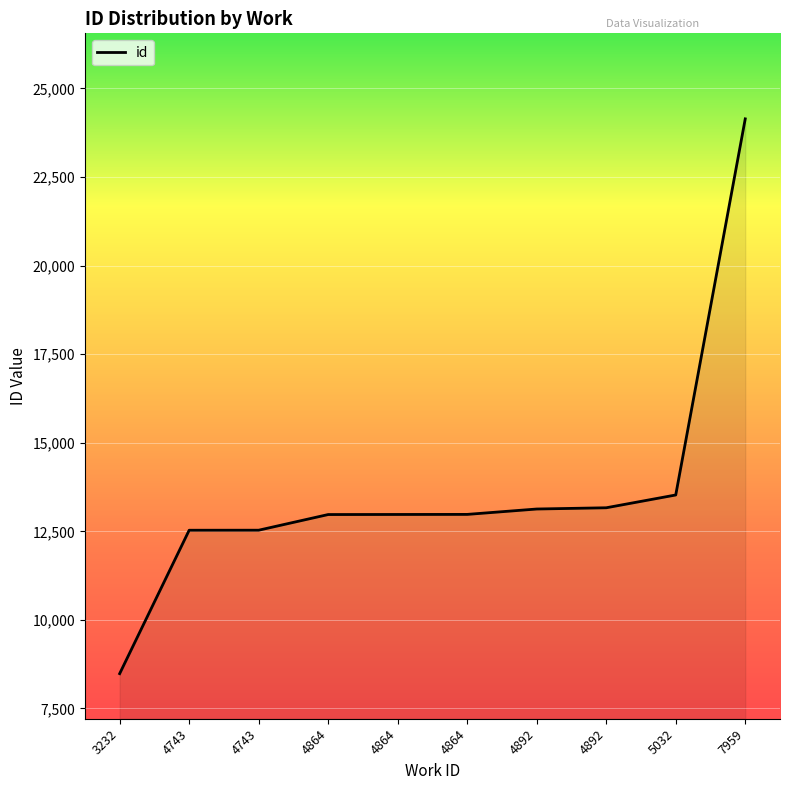

Rank the categories by value from lowest to highest.

3232, 4743, 4743, 4864, 4864, 4864, 4892, 4892, 5032, 7959